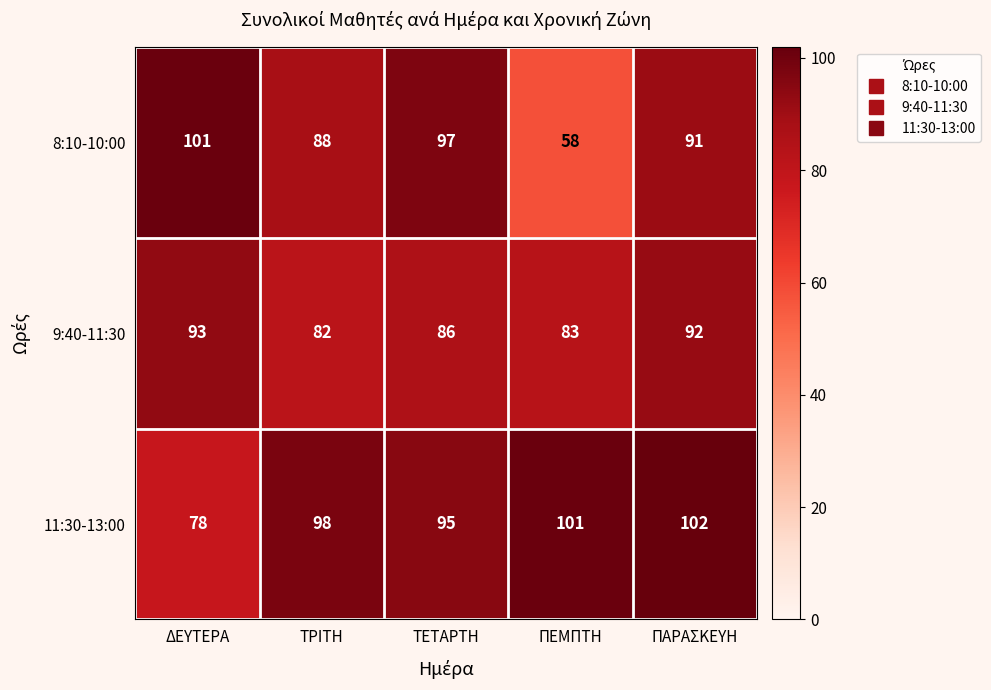

Read the 8:10-10:00 value at ΤΕΤΑΡΤΗ.

97